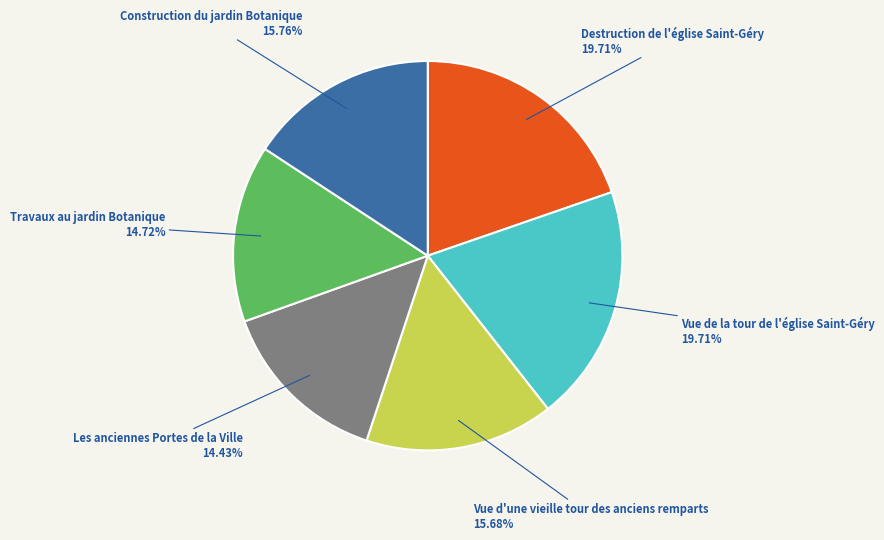

To the nearest percent, what percentage of the pie is Vue d'une vieille tour des anciens remparts?

16%